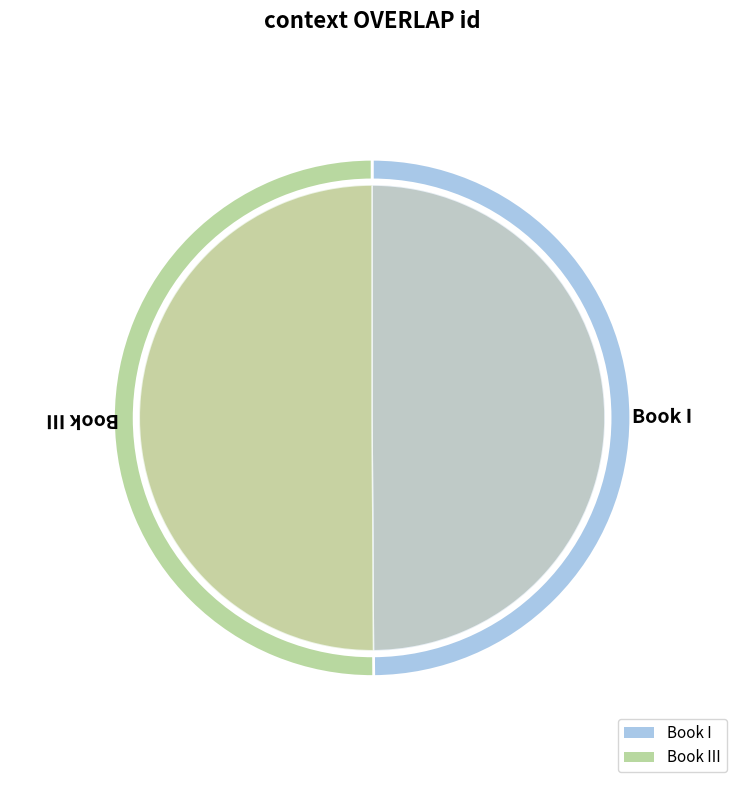

To the nearest percent, what is the average slice percentage?

50%